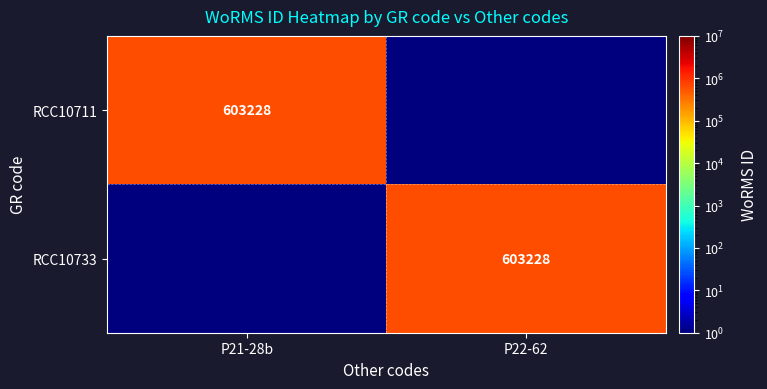

True or false: RCC10711 has a value of 603228 at P21-28b.

True